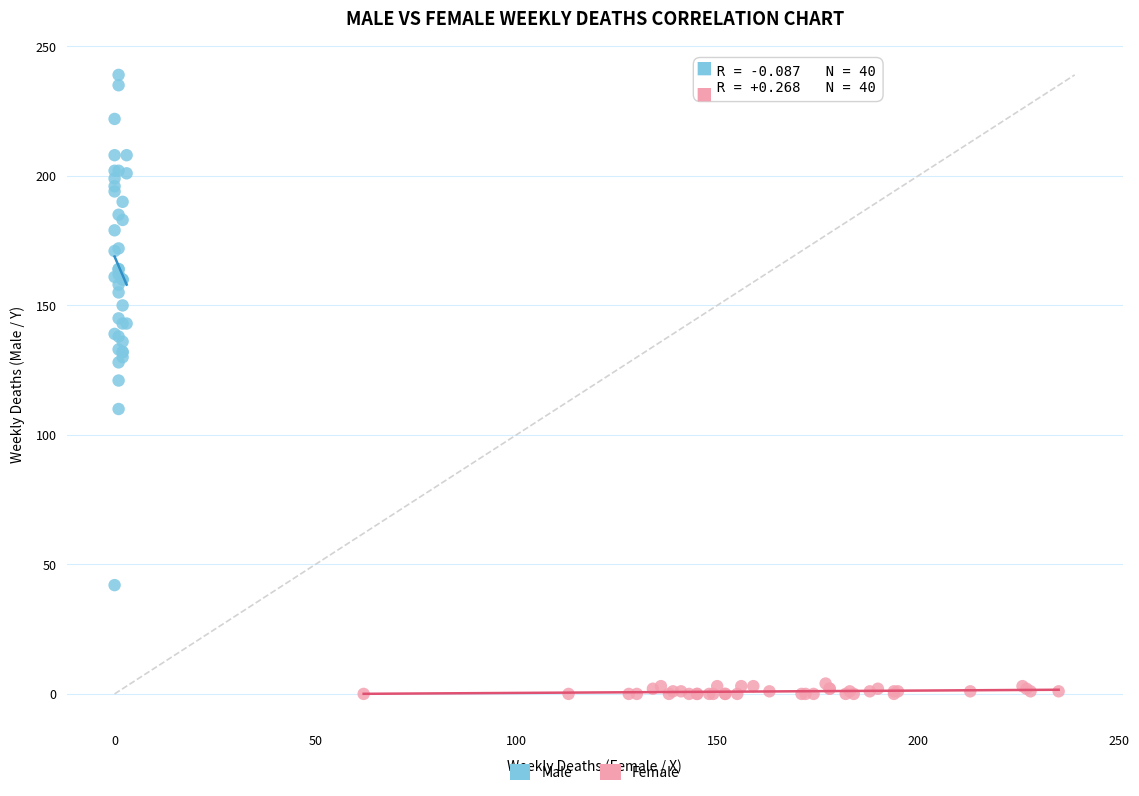

Which series has the largest Y range (max minus min)?

Male